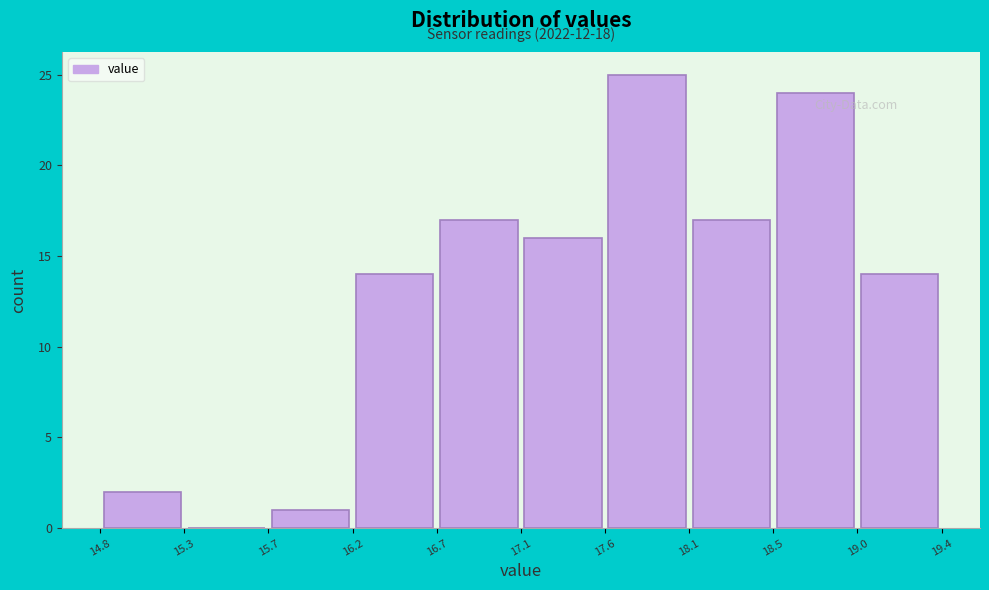

Over which range of the x-axis is the bar tallest?

17.6 to 18.1